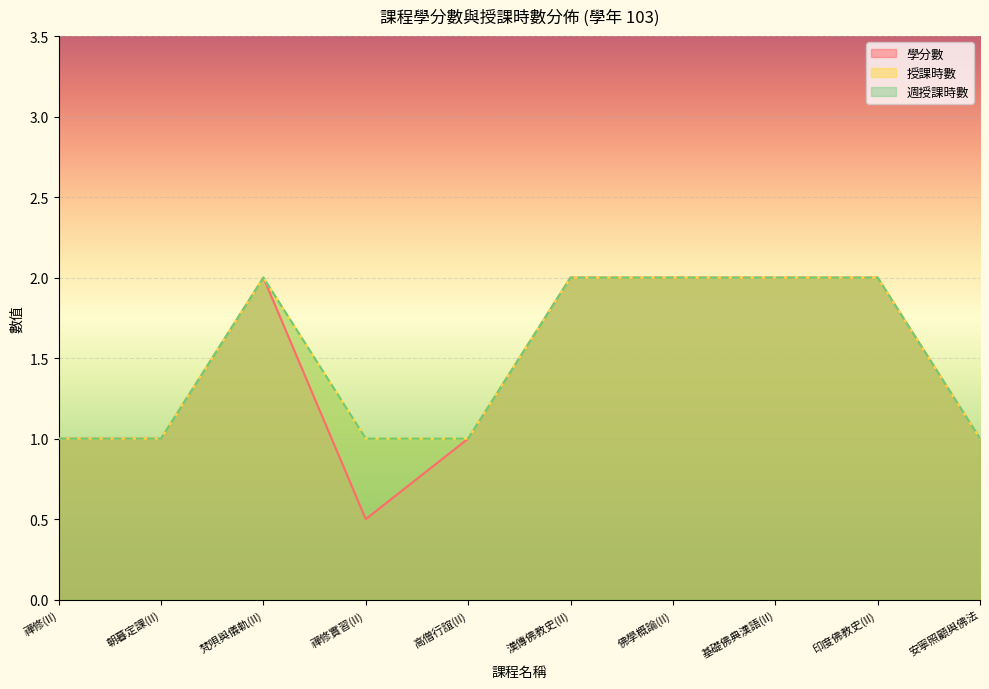

True or false: 授課時數 has a value of 0.9 at 漢傳佛教史(II).

False